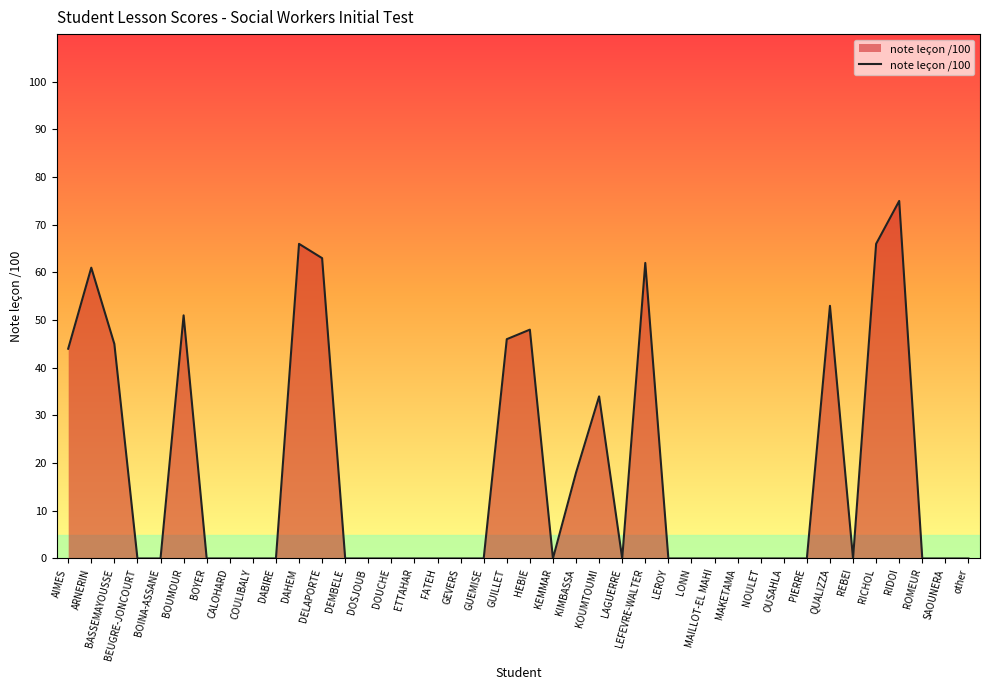

What is the difference between the maximum and minimum values?

75